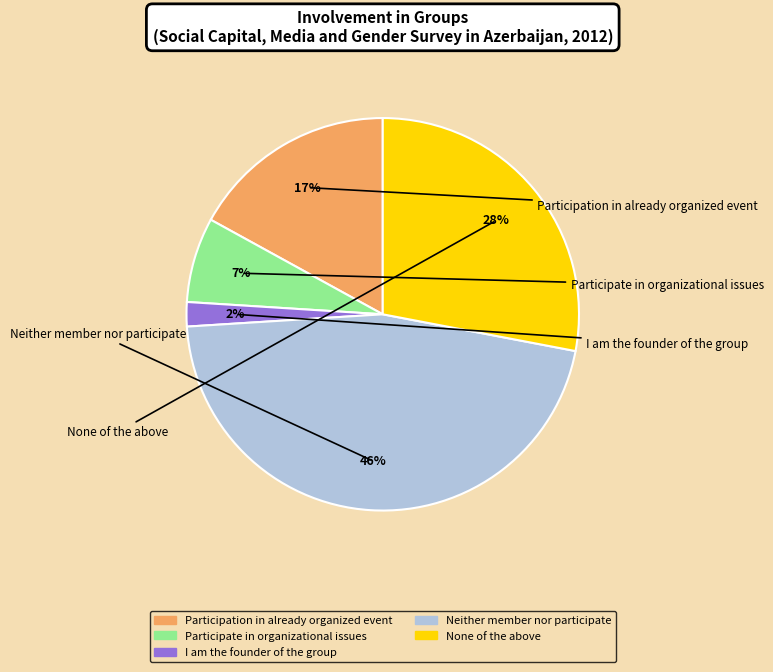

The Participation in already organized event slice represents 29% of the pie. True or false?

False